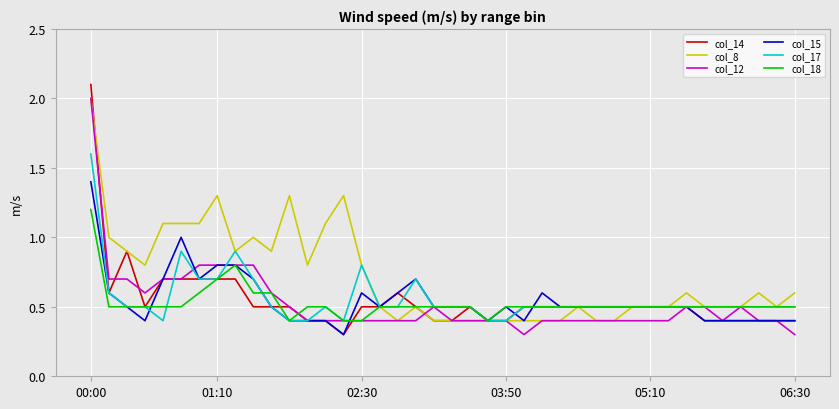

What is the minimum value shown in the chart?

0.3